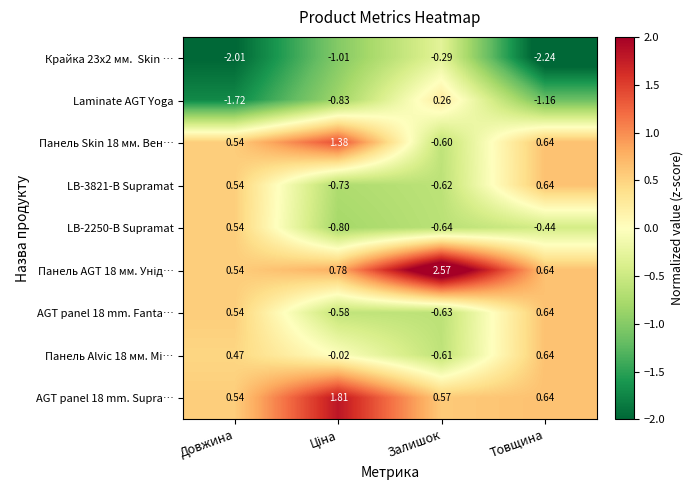

Which label corresponds to the smallest value in the chart?

Товщина